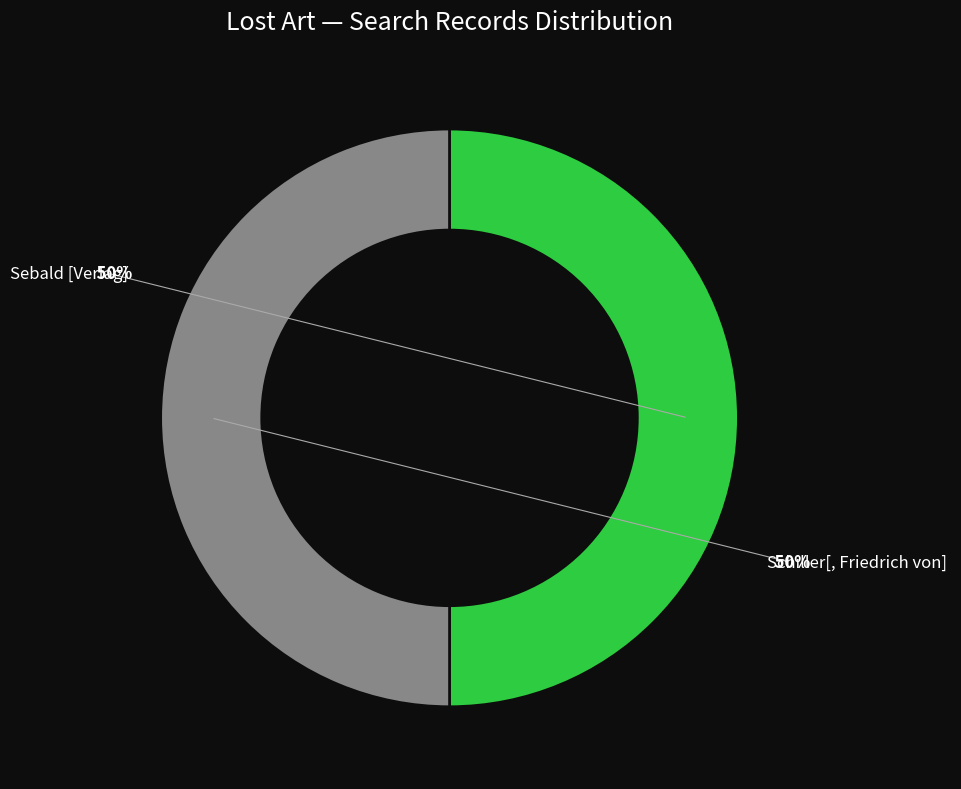

Which slice is the largest?

Schiller[, Friedrich von]